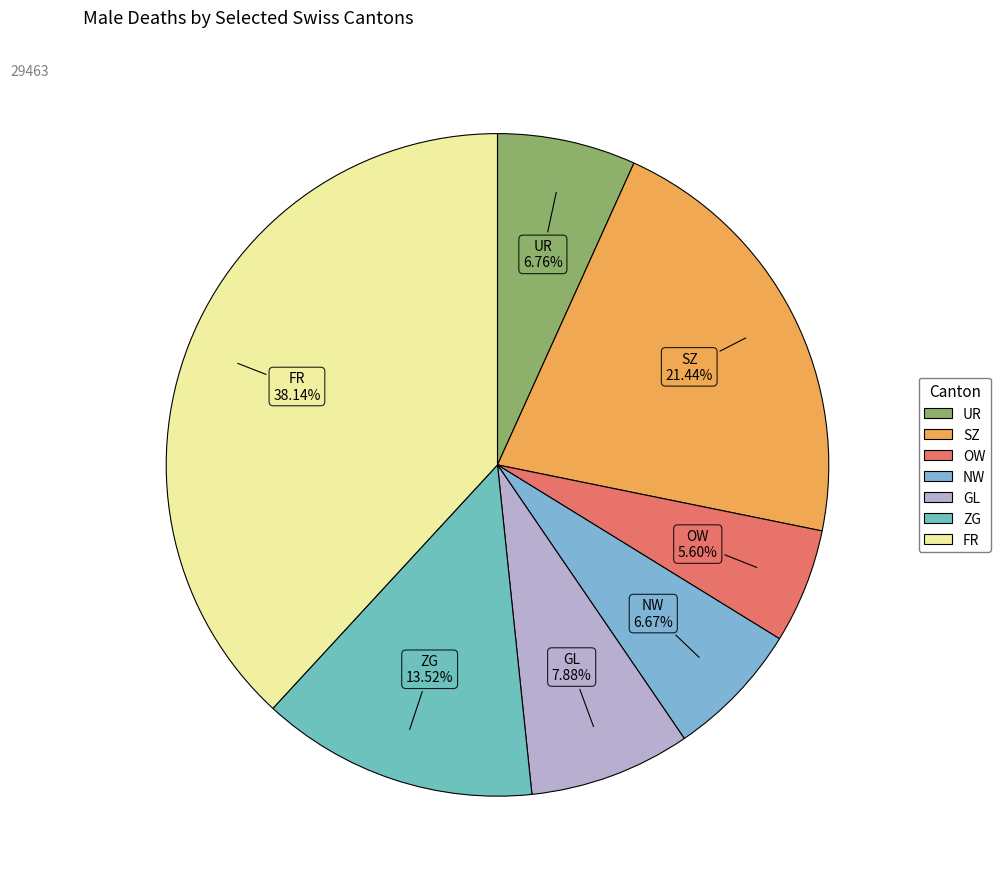

Combined, do OW and UR account for over 50%?

No